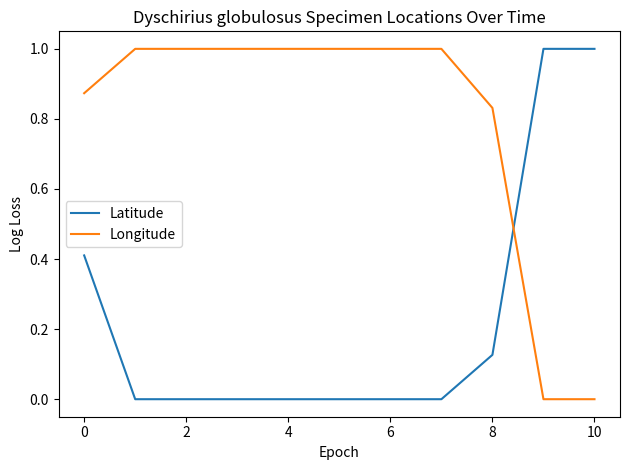

What is the difference between the maximum and minimum values in the Longitude series?

1.0